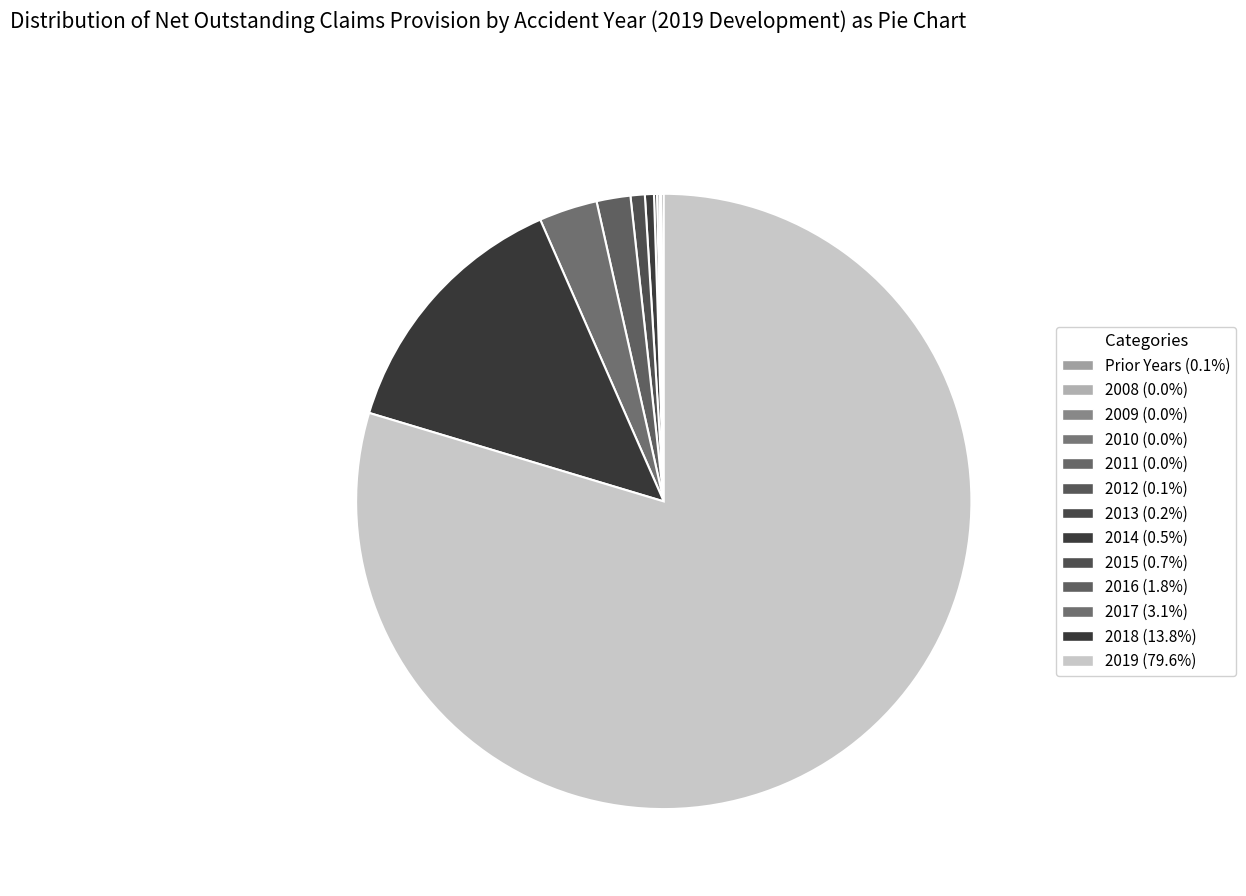

Do 2017 and 2011 together represent more than half of the pie?

No